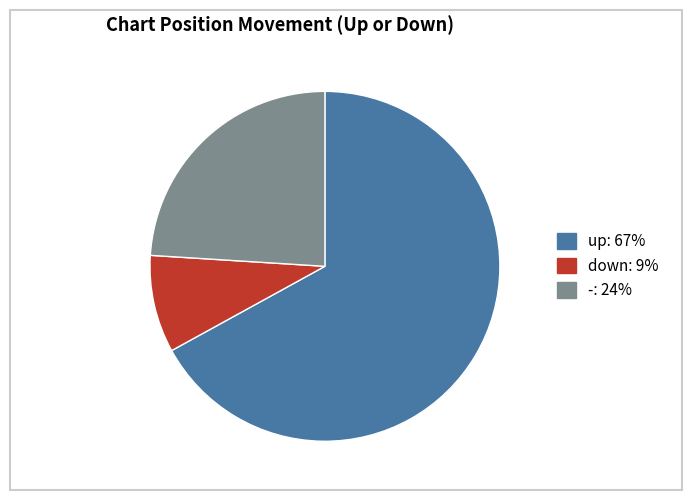

Between down and up, which is larger?

up